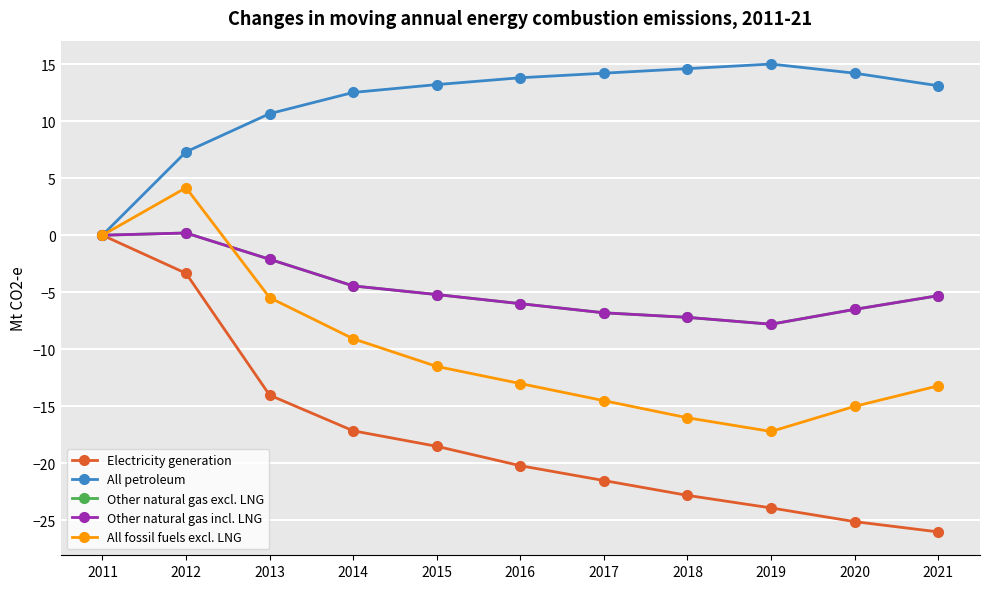

Does the chart have visible grid lines?

Yes